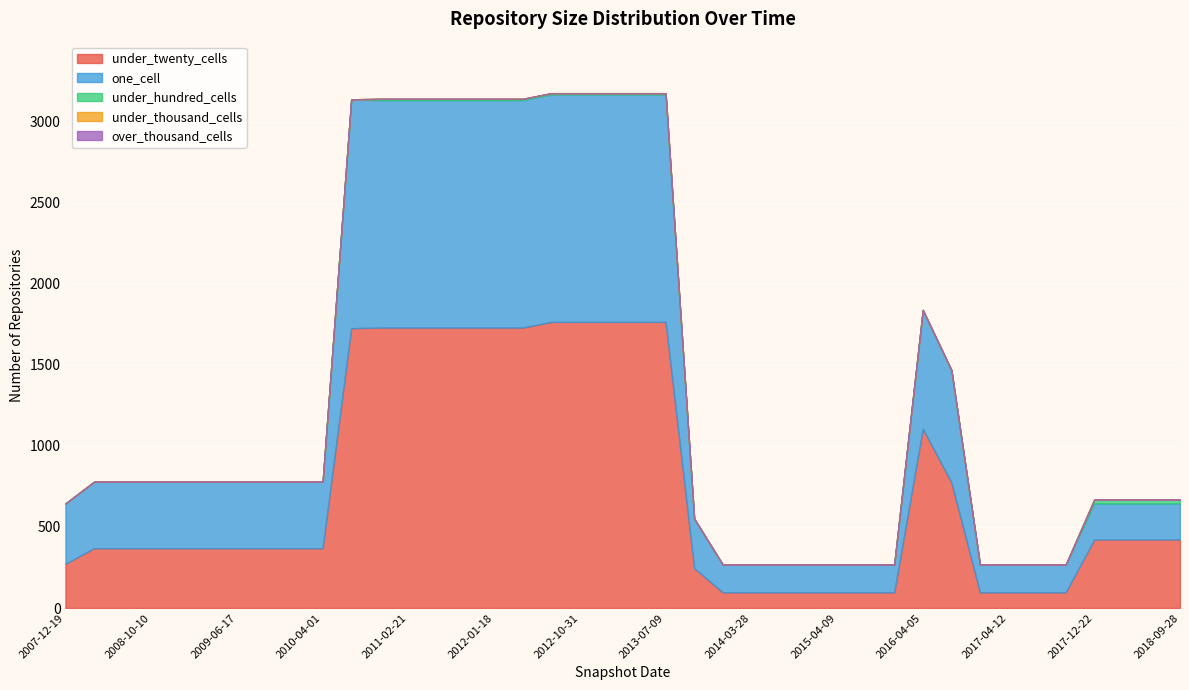

What is the label of the 1st point from the right?

2018-09-28